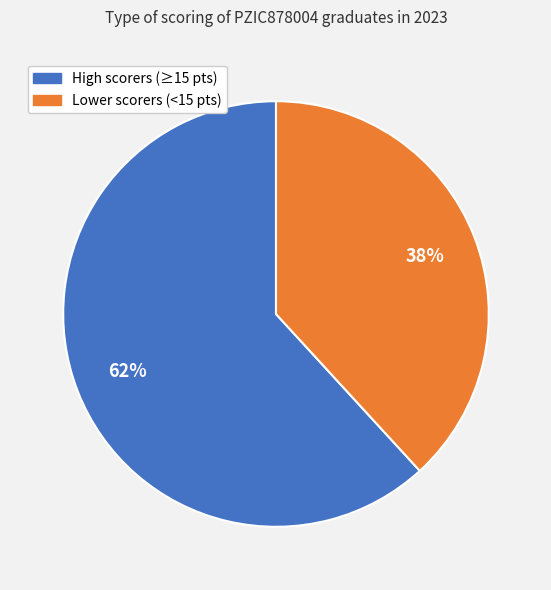

Count the number of slices in the pie.

2